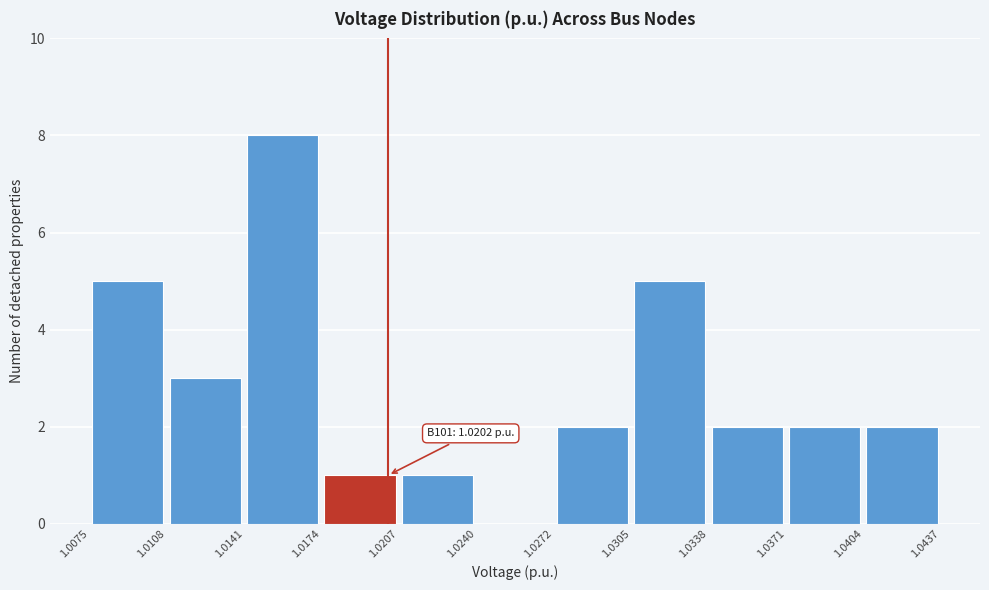

Over which range of the x-axis is the bar tallest?

1.0141 to 1.0174